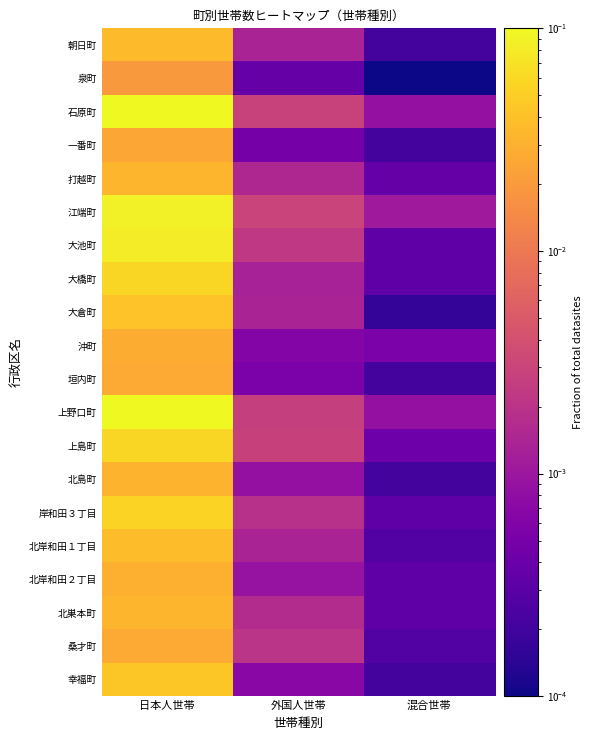

Reading left to right, extract all data points from this chart.

朝日町: 日本人世帯=0.0	外国人世帯=0.0	混合世帯=0.0
泉町: 日本人世帯=0.0	外国人世帯=0.0	混合世帯=0.0
石原町: 日本人世帯=0.1	外国人世帯=0.0	混合世帯=0.0
一番町: 日本人世帯=0.0	外国人世帯=0.0	混合世帯=0.0
打越町: 日本人世帯=0.0	外国人世帯=0.0	混合世帯=0.0
江端町: 日本人世帯=0.1	外国人世帯=0.0	混合世帯=0.0
大池町: 日本人世帯=0.1	外国人世帯=0.0	混合世帯=0.0
大橋町: 日本人世帯=0.1	外国人世帯=0.0	混合世帯=0.0
大倉町: 日本人世帯=0.0	外国人世帯=0.0	混合世帯=0.0
沖町: 日本人世帯=0.0	外国人世帯=0.0	混合世帯=0.0
垣内町: 日本人世帯=0.0	外国人世帯=0.0	混合世帯=0.0
上野口町: 日本人世帯=0.1	外国人世帯=0.0	混合世帯=0.0
上島町: 日本人世帯=0.1	外国人世帯=0.0	混合世帯=0.0
北島町: 日本人世帯=0.0	外国人世帯=0.0	混合世帯=0.0
岸和田３丁目: 日本人世帯=0.1	外国人世帯=0.0	混合世帯=0.0
北岸和田１丁目: 日本人世帯=0.0	外国人世帯=0.0	混合世帯=0.0
北岸和田２丁目: 日本人世帯=0.0	外国人世帯=0.0	混合世帯=0.0
北巣本町: 日本人世帯=0.0	外国人世帯=0.0	混合世帯=0.0
桑才町: 日本人世帯=0.0	外国人世帯=0.0	混合世帯=0.0
幸福町: 日本人世帯=0.0	外国人世帯=0.0	混合世帯=0.0